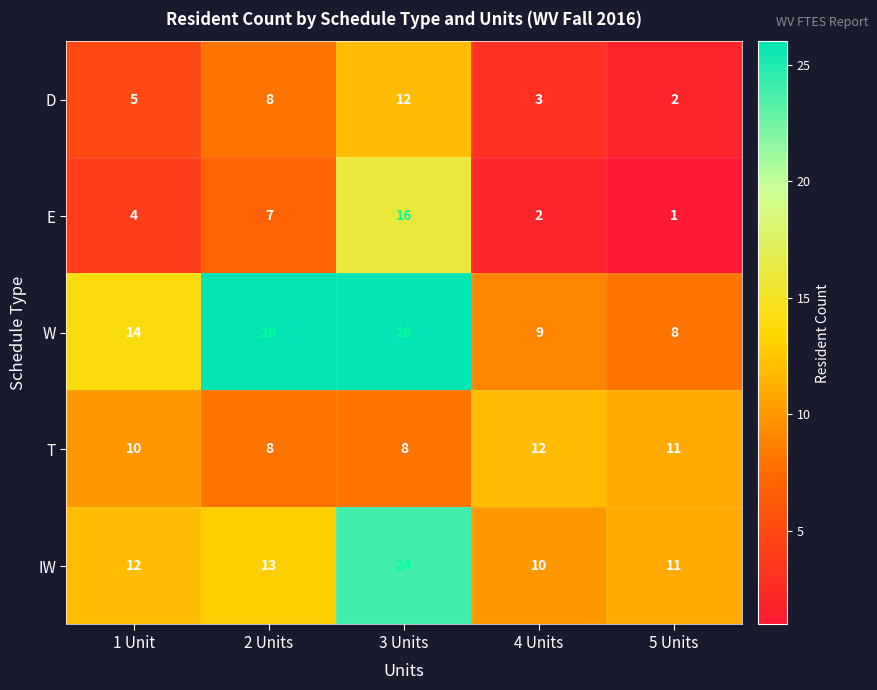

Reading left to right, what are all the values shown in this chart?

D: 5	8	12	3	2
E: 4	7	16	2	1
W: 14	26	26	9	8
T: 10	8	8	12	11
IW: 12	13	24	10	11